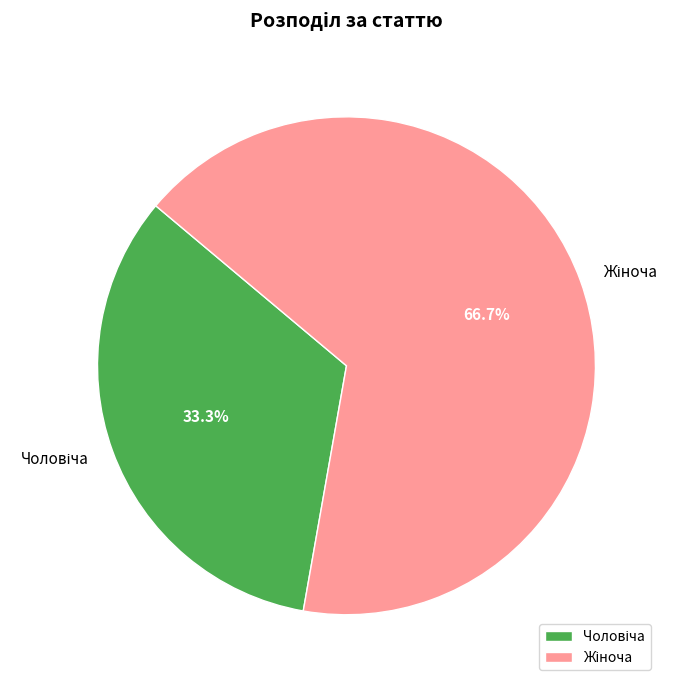

What is the change in value from Чоловіча to Жіноча?

+1